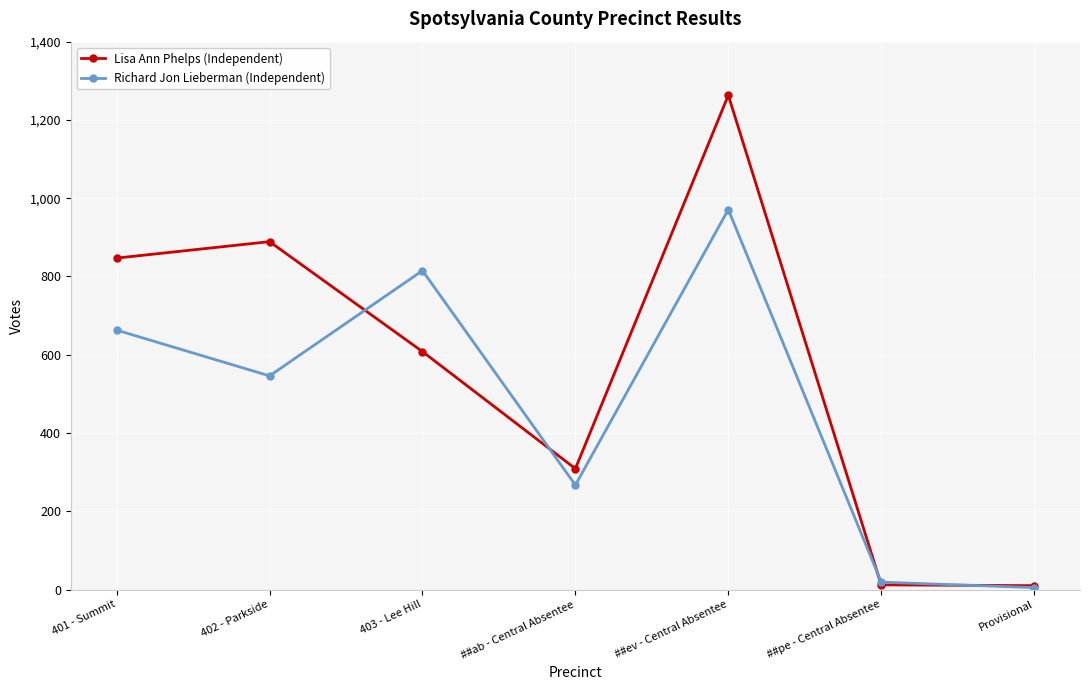

What is the label of the 2nd point from the right?

##pe - Central Absentee